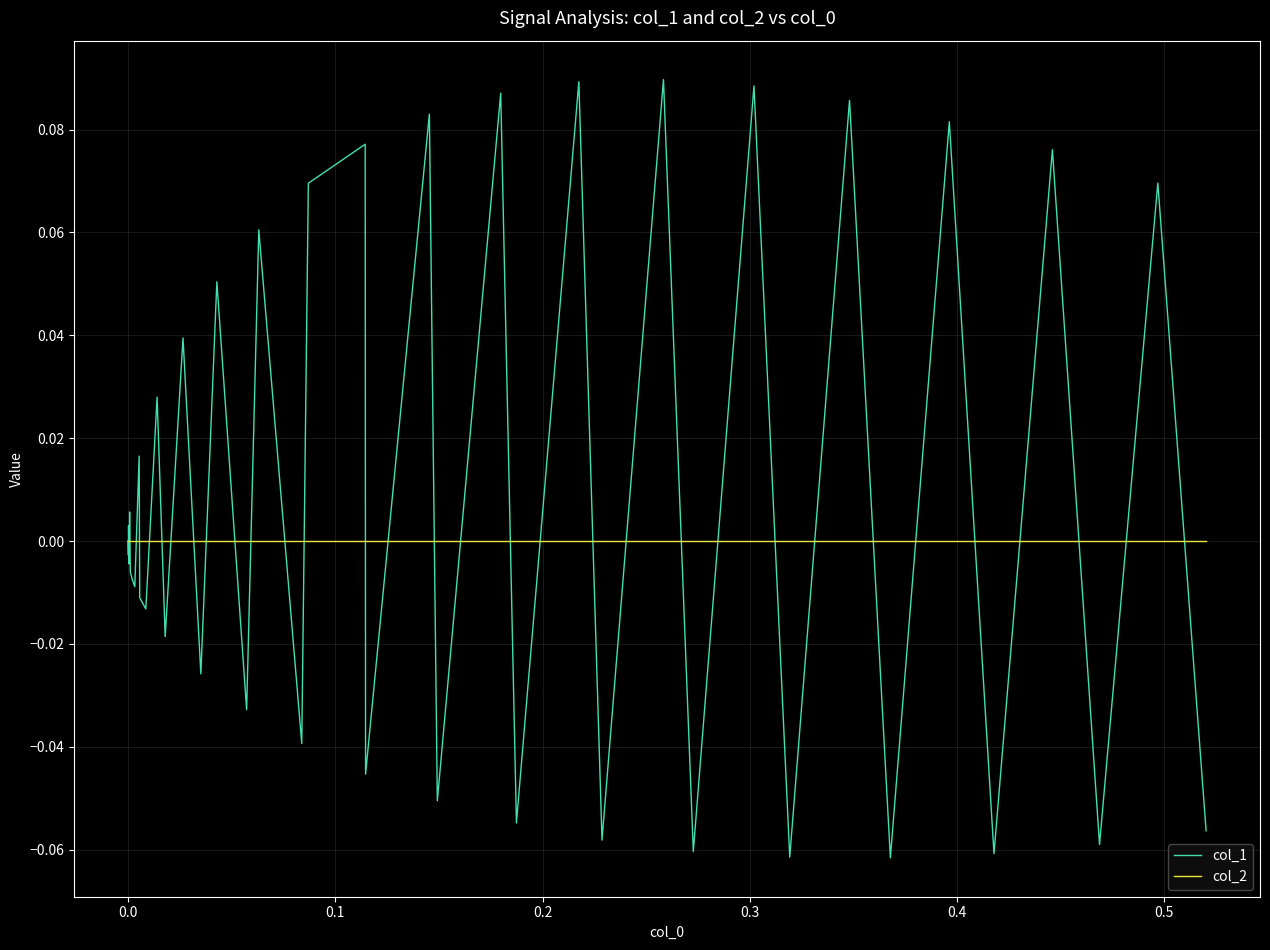

Which series has the largest total across all categories?

col_1